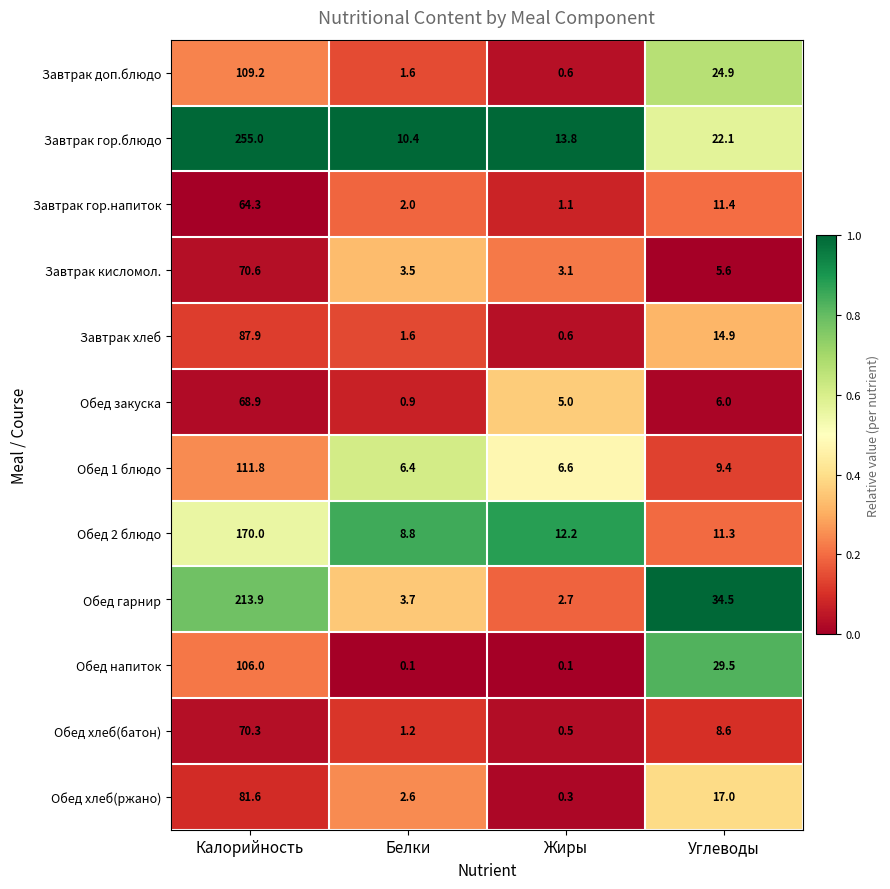

Rank the series by their maximum value, from highest to lowest.

Завтрак гор.блюдо, Обед гарнир, Обед 2 блюдо, Обед 1 блюдо, Завтрак доп.блюдо, Обед напиток, Завтрак хлеб, Обед хлеб(ржано), Завтрак кисломол., Обед хлеб(батон), Обед закуска, Завтрак гор.напиток